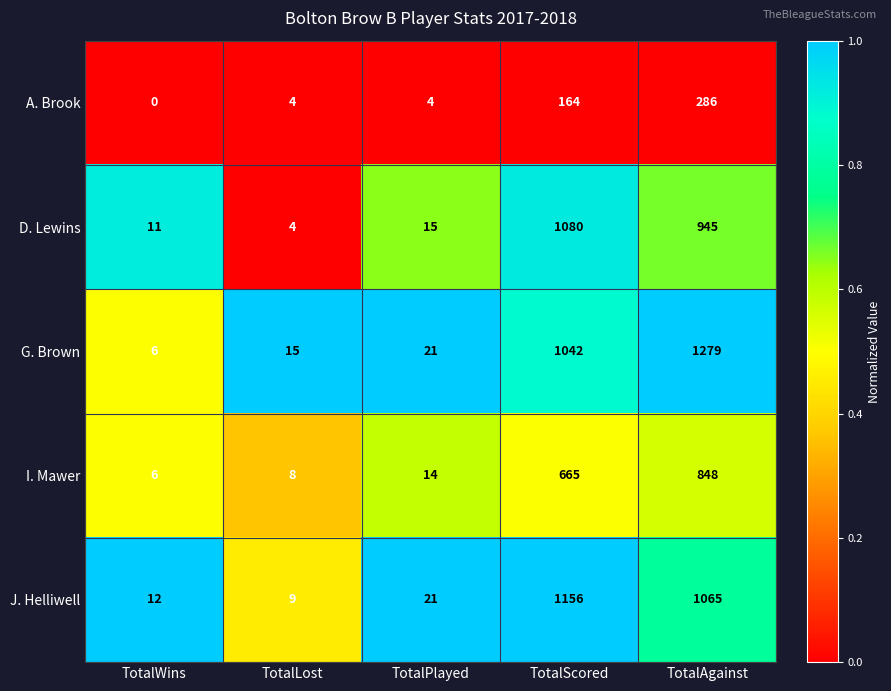

Reading left to right, list all the values displayed in this chart.

A. Brook: 0	4	4	164	286
D. Lewins: 11	4	15	1080	945
G. Brown: 6	15	21	1042	1279
I. Mawer: 6	8	14	665	848
J. Helliwell: 12	9	21	1156	1065